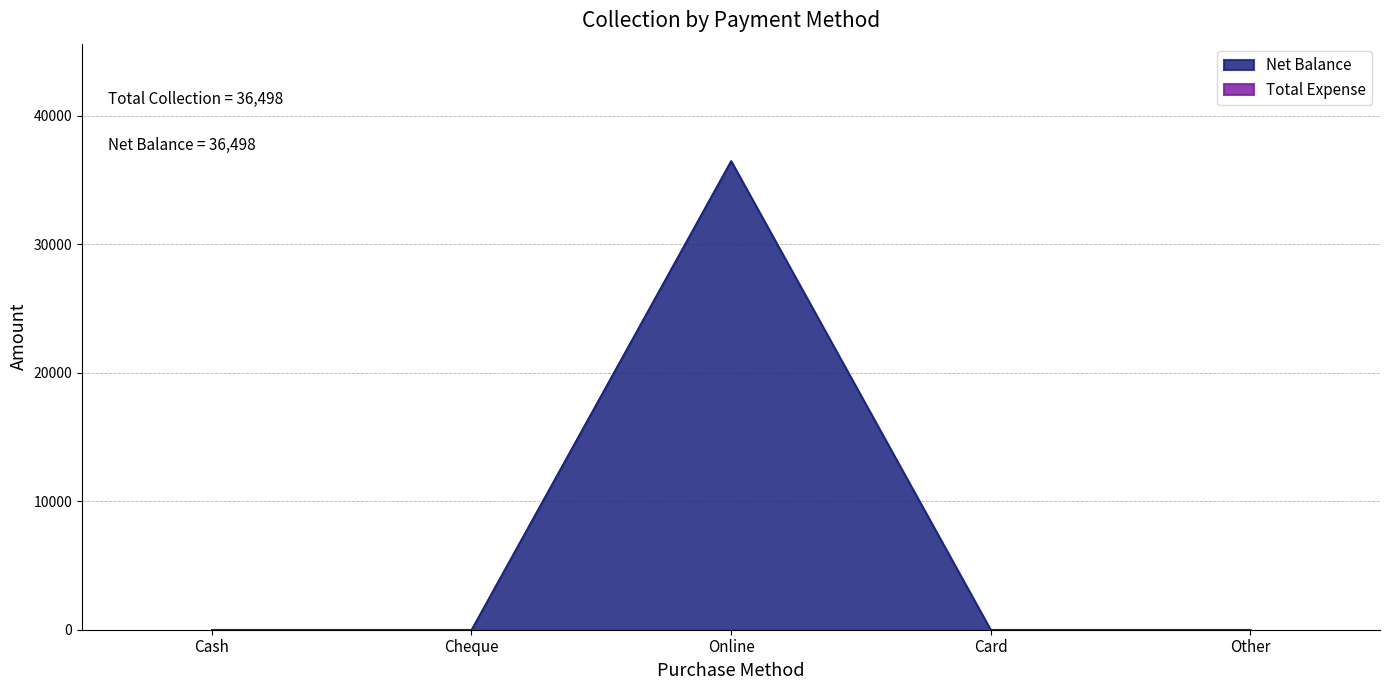

What position from the left is Online?

3